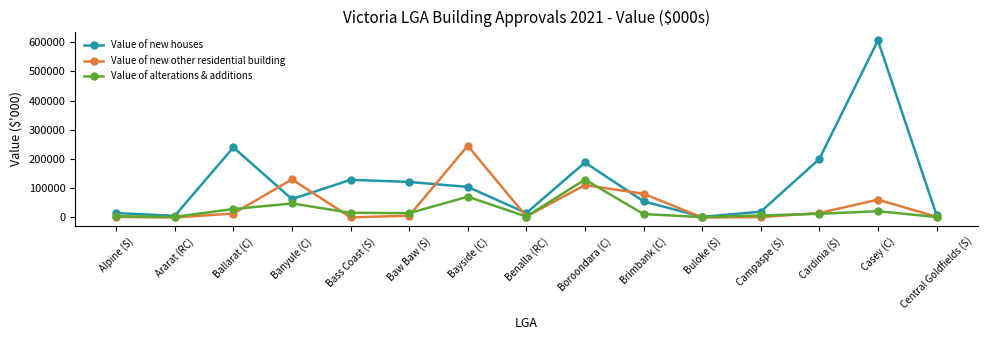

True or false: Value of alterations & additions has more than 1 points higher than both neighbors.

True